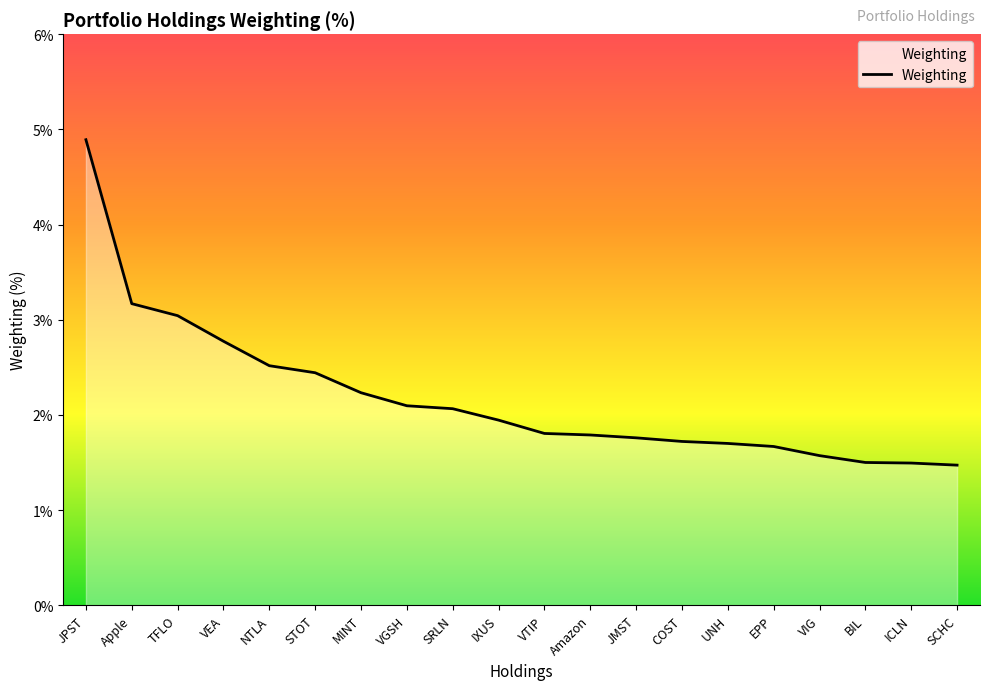

Read the value at VIG.

1.6